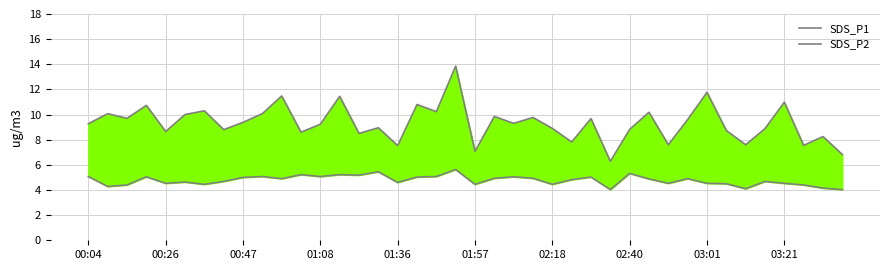

Which has a higher value, 14 or 32?

32